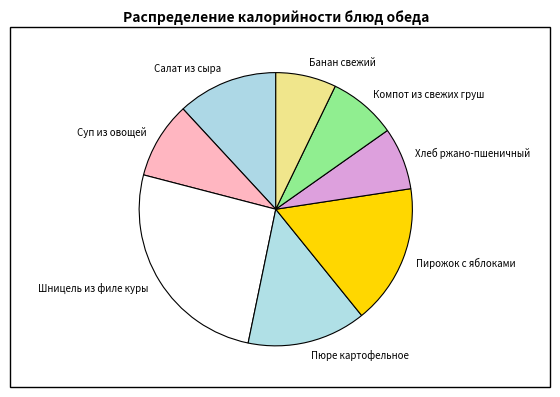

Does any single category account for the majority?

No